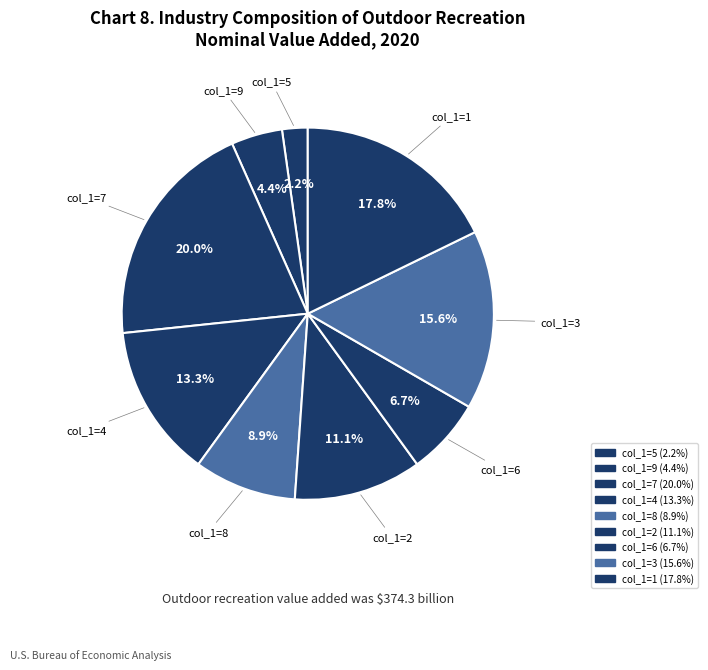

How many slices are in this pie chart?

9